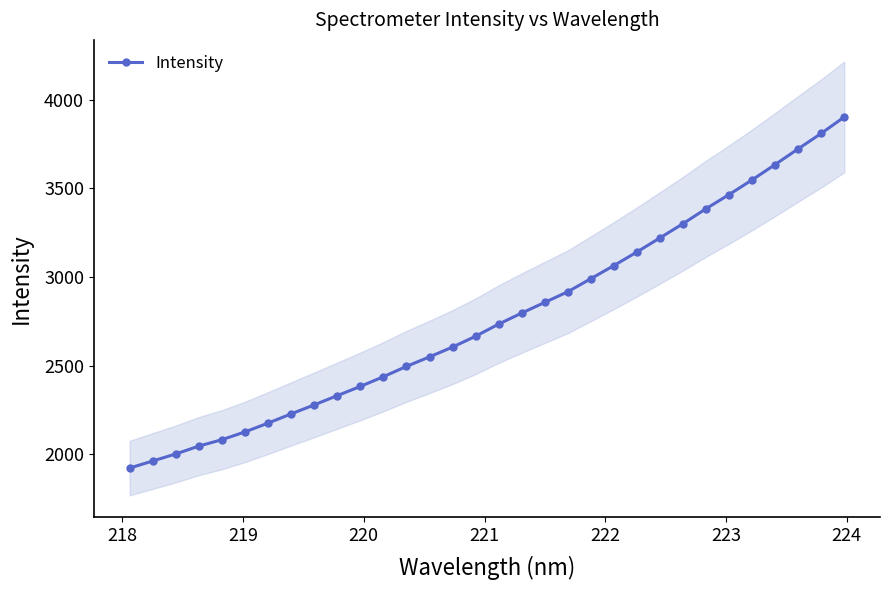

What is the highest value of the Intensity series?

3901.7